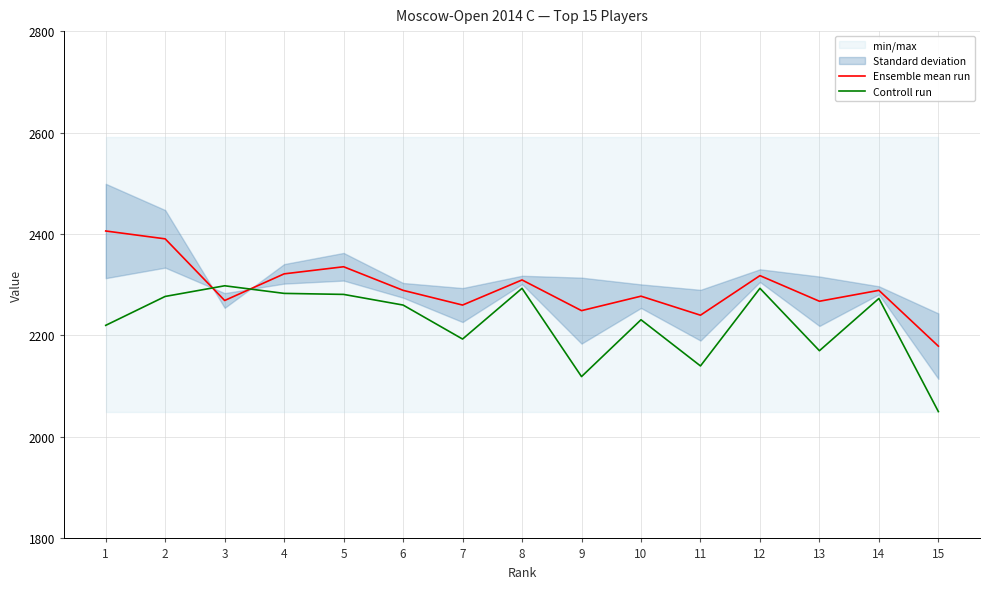

Reading right to left, extract all data points from this chart.

Ensemble mean run: 15=2179.0	14=2289.0	13=2267.5	12=2318.0	11=2240.0	10=2277.5	9=2249.0	8=2309.5	7=2260.0	6=2289.0	5=2335.5	4=2321.5	3=2269.0	2=2390.5	1=2406.0
Controll run: 15=2050.0	14=2273.0	13=2170.0	12=2293.0	11=2140.0	10=2231.0	9=2119.0	8=2293.0	7=2193.0	6=2260.0	5=2281.0	4=2283.0	3=2298.0	2=2277.0	1=2220.0